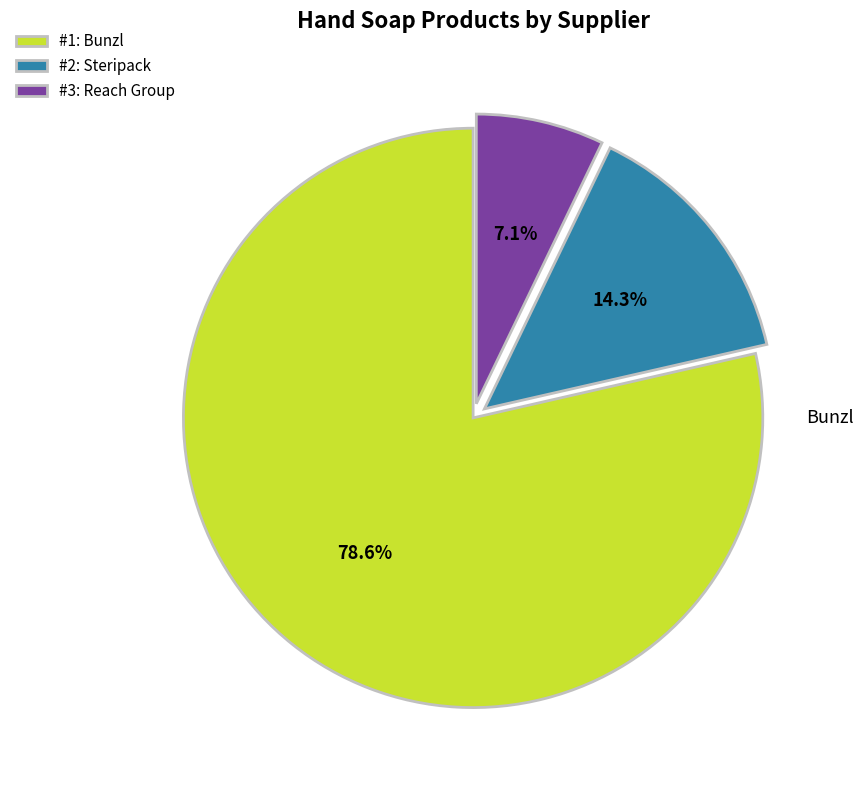

Which category accounts for the majority?

#1: Bunzl